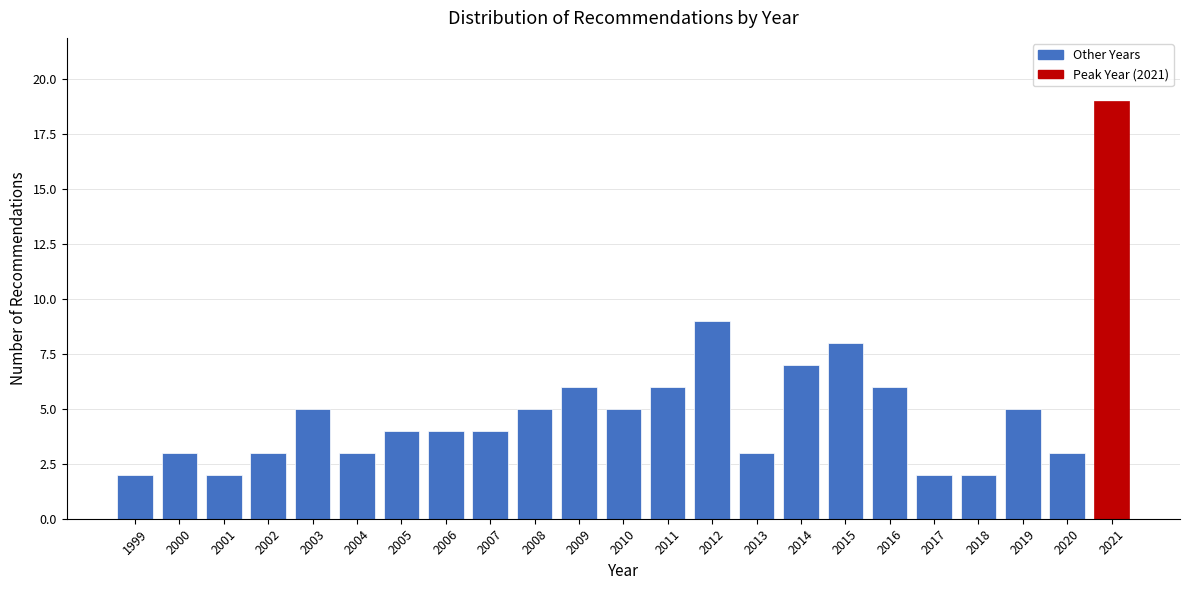

Reading left to right, extract all data points from this chart.

1999=2	2000=3	2001=2	2002=3	2003=5	2004=3	2005=4	2006=4	2007=4	2008=5	2009=6	2010=5	2011=6	2012=9	2013=3	2014=7	2015=8	2016=6	2017=2	2018=2	2019=5	2020=3	2021=19